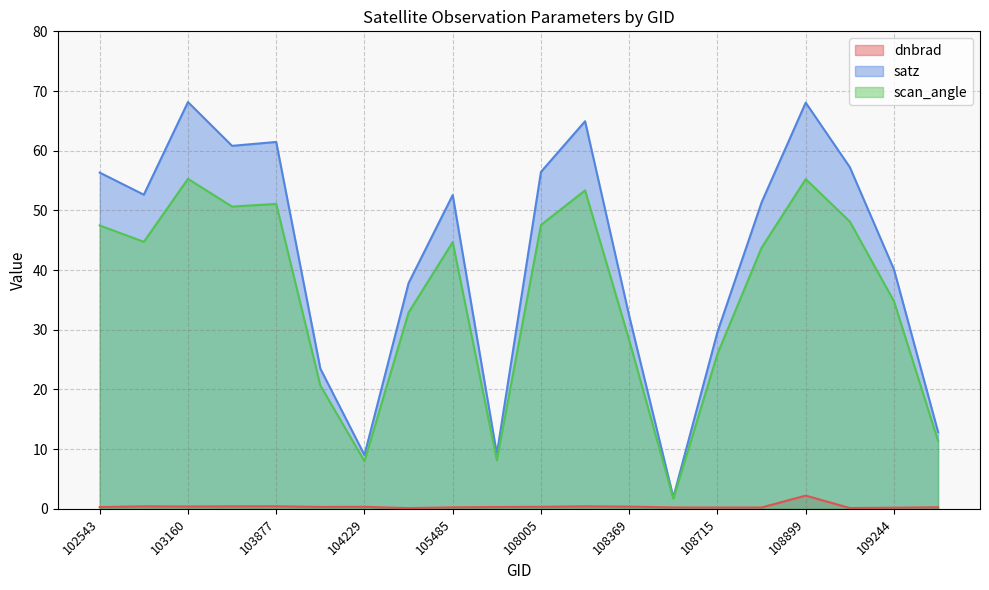

How many series are shown in this chart?

3